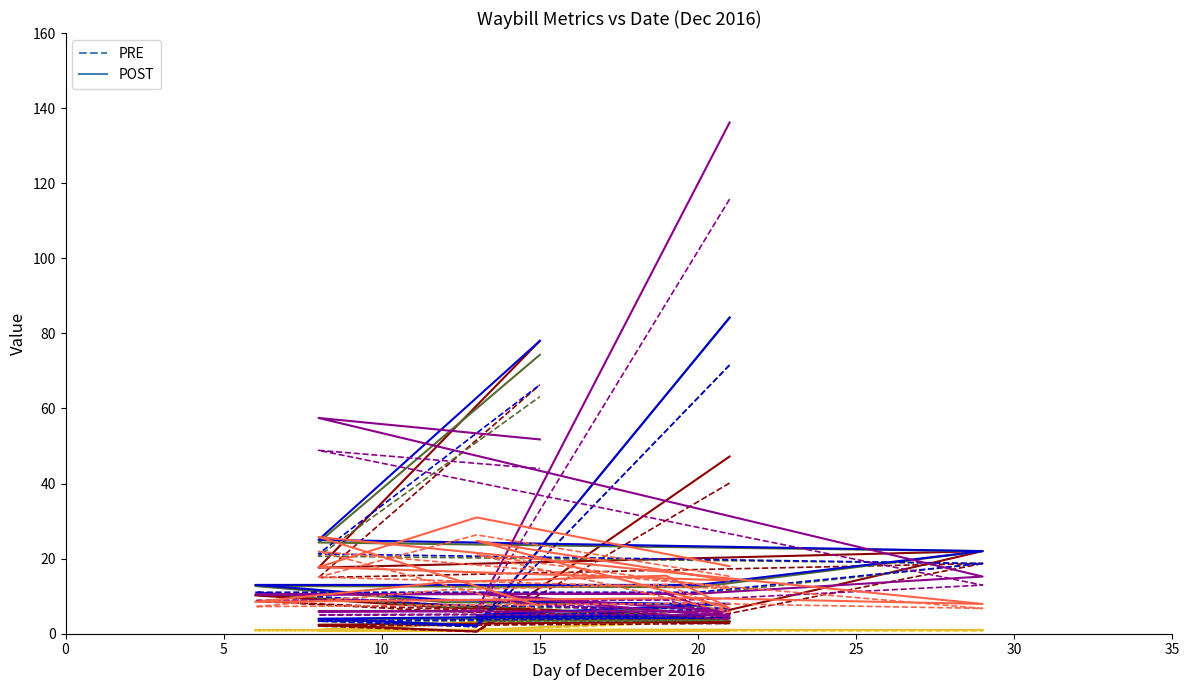

Which has a higher value, 2016-12-08 or 2016-12-21?

2016-12-08